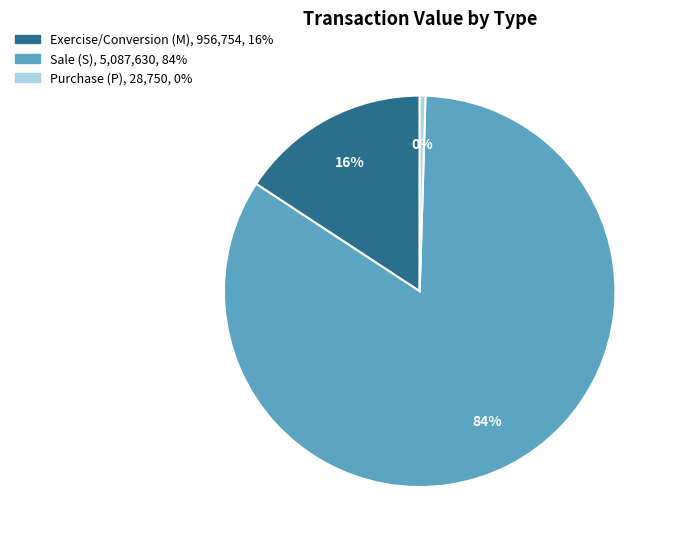

To the nearest percent, what is the average slice percentage?

33%